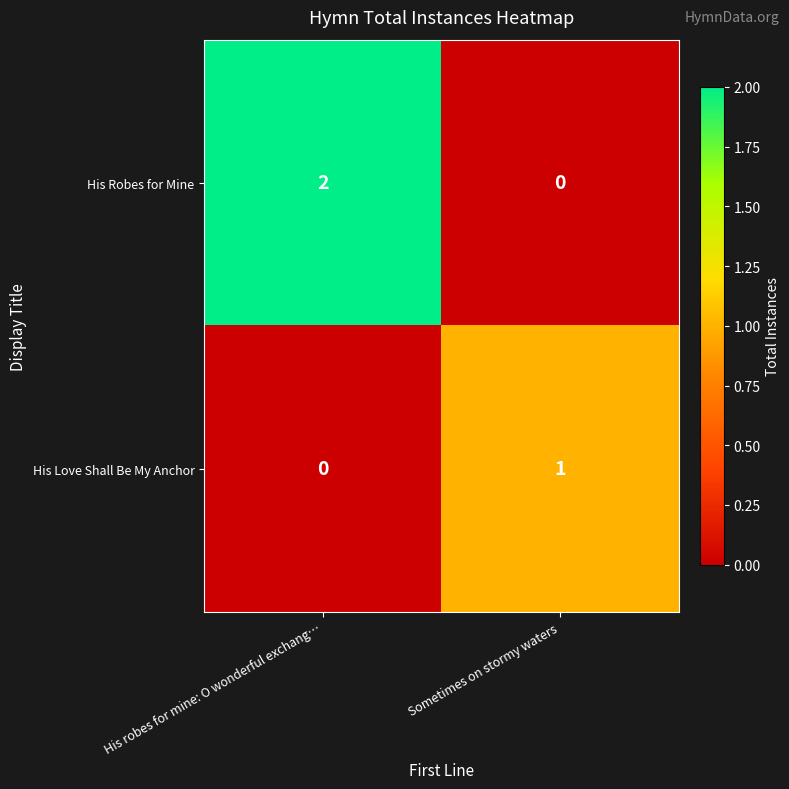

Between His robes for mine: O wonderful exchang… and Sometimes on stormy waters, which series saw the biggest shift?

His Robes for Mine